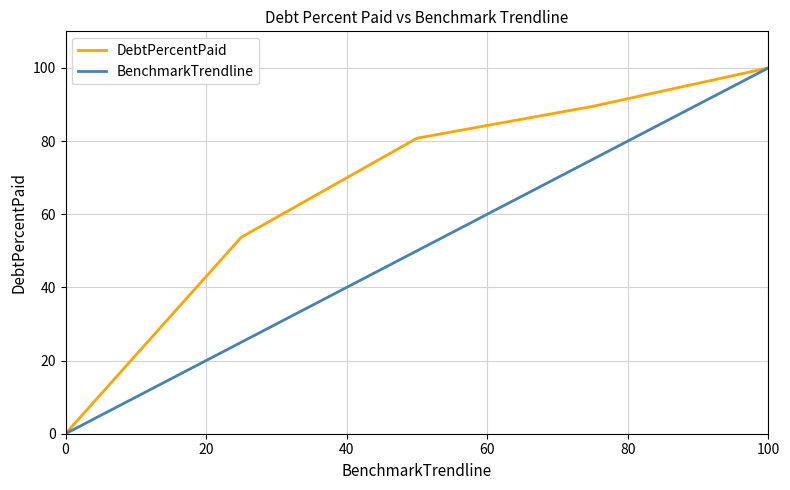

List the series in order of their overall mean, highest first.

DebtPercentPaid, BenchmarkTrendline